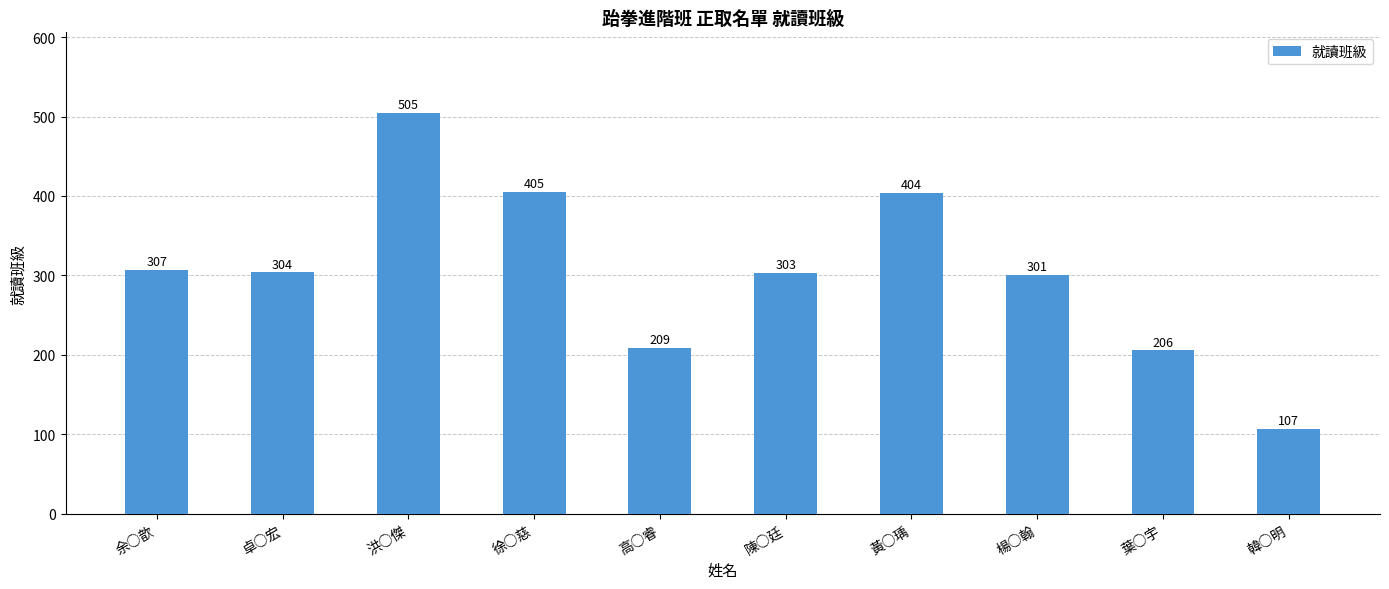

Where is the data nearest to the value 306?

余○歆